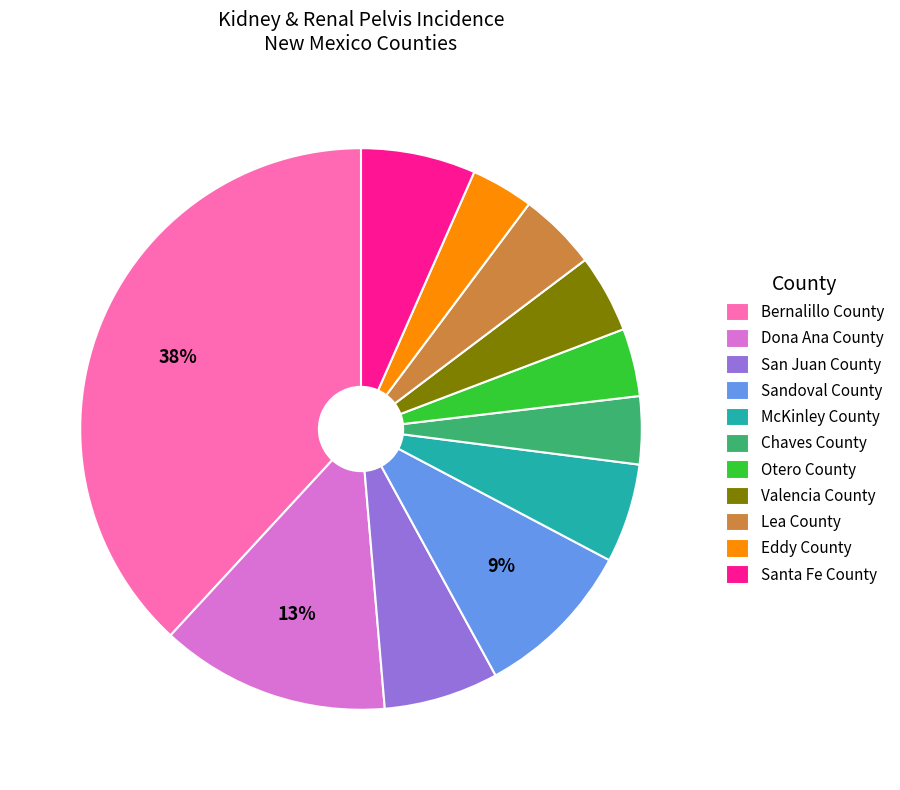

Between McKinley County and Santa Fe County, which is larger?

Santa Fe County